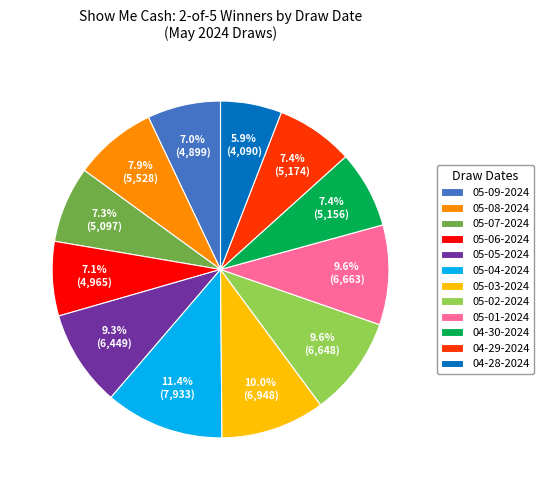

Is 05-06-2024 the majority of the pie?

No